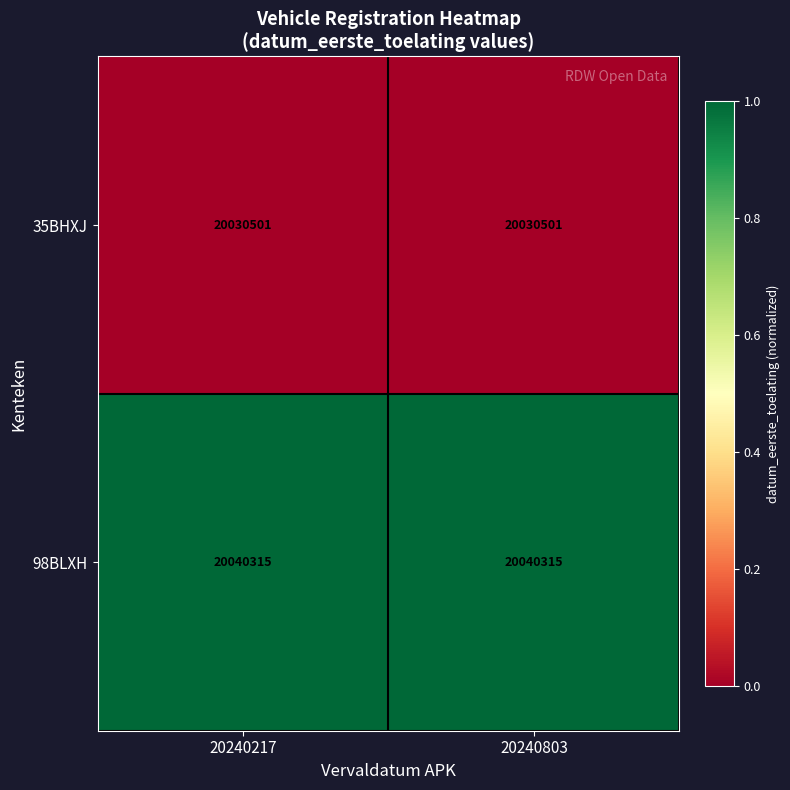

Count the number of data series in this chart.

2